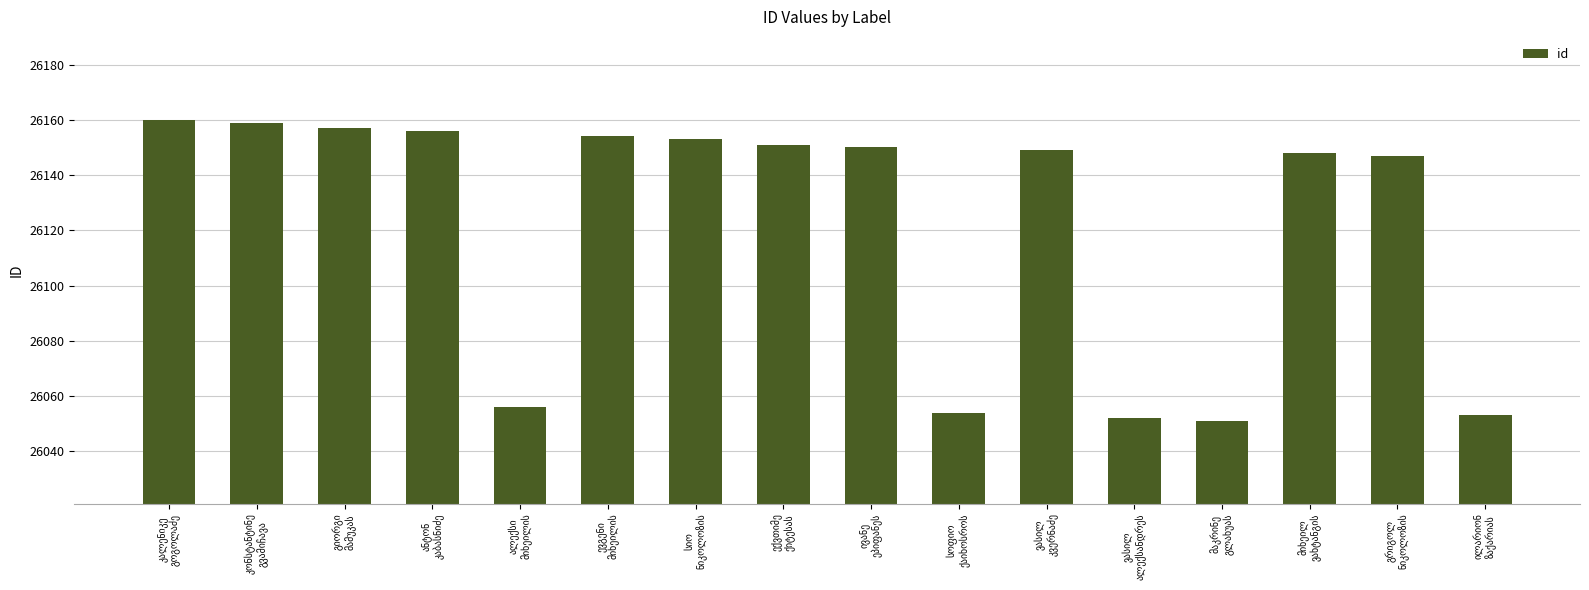

What is the value of the 13th bar from the left?

26051